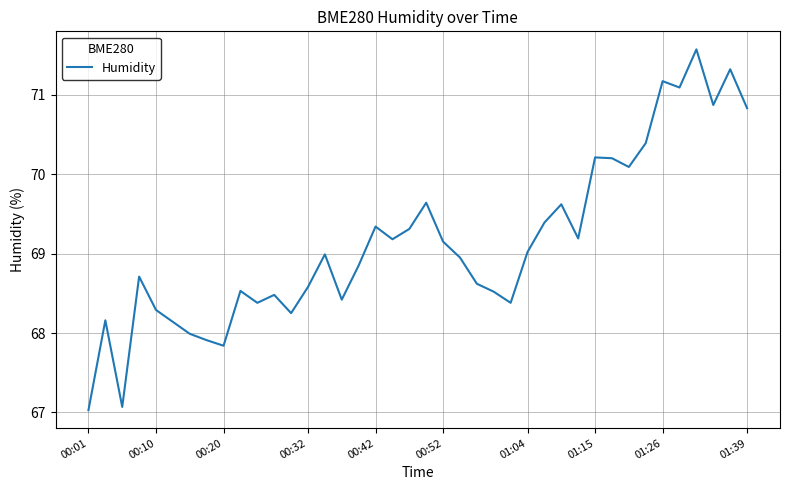

What is the smallest value displayed?

67.0